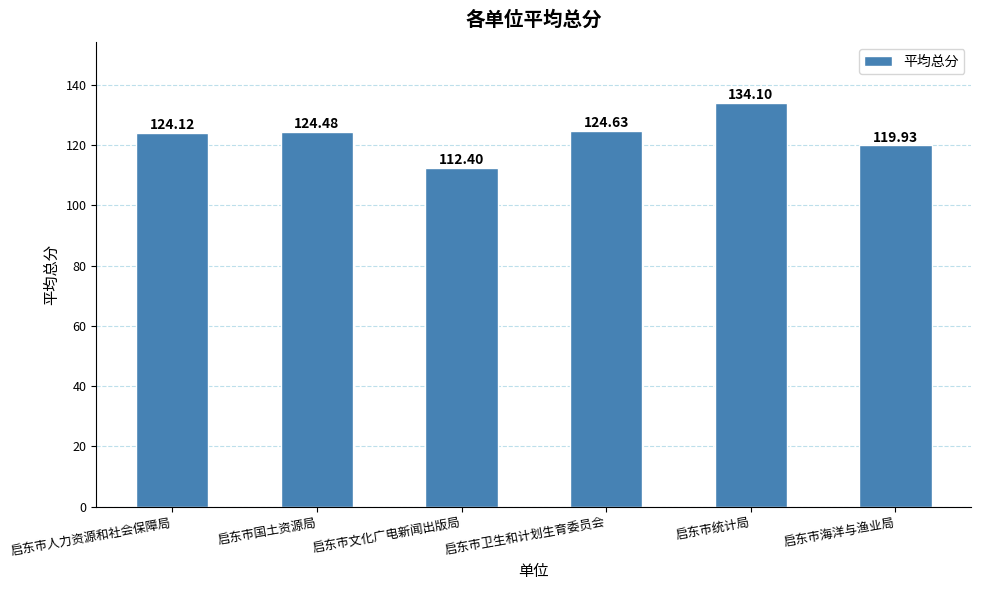

Is it true that the value at 启东市人力资源和社会保障局 is 86.4?

False